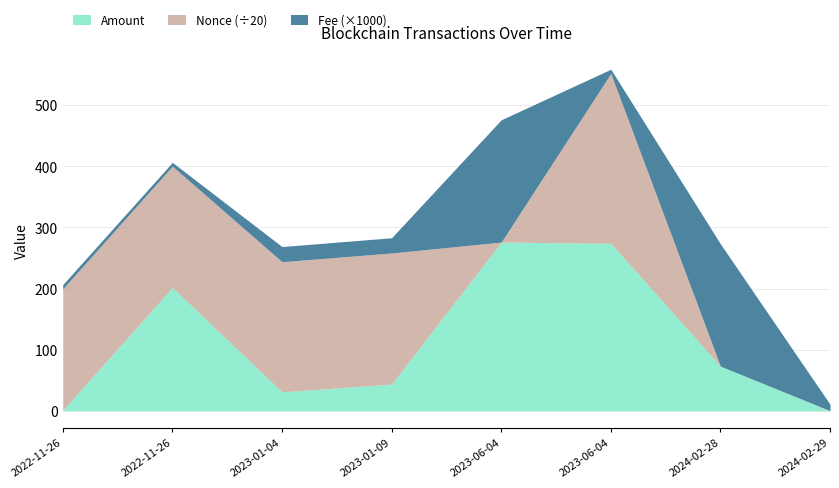

What are all the series names shown in the legend?

Amount, Nonce (÷20), Fee (×1000)